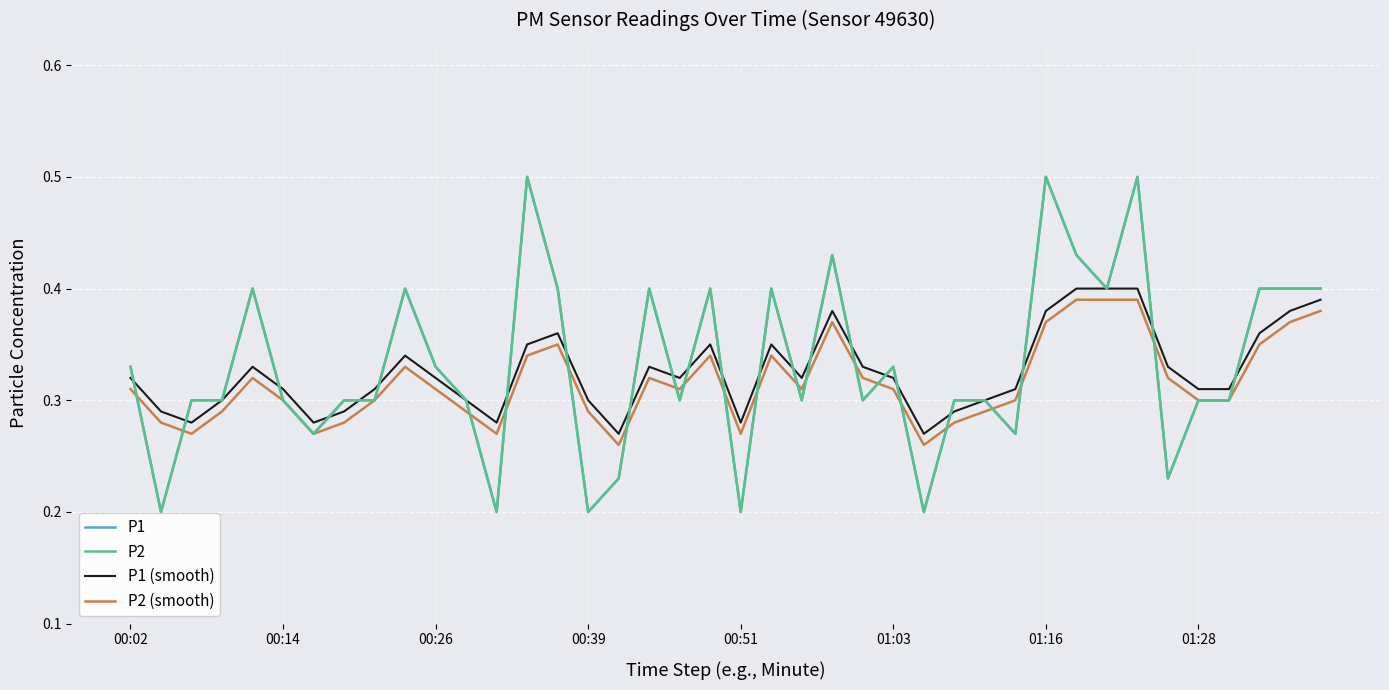

Reading left to right, extract all data points from this chart.

P1: 0.3	0.2	0.3	0.3	0.4	0.3	0.3	0.3	0.3	0.4	0.3	0.3	0.2	0.5	0.4	0.2	0.2	0.4	0.3	0.4	0.2	0.4	0.3	0.4	0.3	0.3	0.2	0.3	0.3	0.3	0.5	0.4	0.4	0.5	0.2	0.3	0.3	0.4	0.4	0.4
P2: 0.3	0.2	0.3	0.3	0.4	0.3	0.3	0.3	0.3	0.4	0.3	0.3	0.2	0.5	0.4	0.2	0.2	0.4	0.3	0.4	0.2	0.4	0.3	0.4	0.3	0.3	0.2	0.3	0.3	0.3	0.5	0.4	0.4	0.5	0.2	0.3	0.3	0.4	0.4	0.4
P1 (smooth): 0.3	0.3	0.3	0.3	0.3	0.3	0.3	0.3	0.3	0.3	0.3	0.3	0.3	0.3	0.4	0.3	0.3	0.3	0.3	0.3	0.3	0.3	0.3	0.4	0.3	0.3	0.3	0.3	0.3	0.3	0.4	0.4	0.4	0.4	0.3	0.3	0.3	0.4	0.4	0.4
P2 (smooth): 0.3	0.3	0.3	0.3	0.3	0.3	0.3	0.3	0.3	0.3	0.3	0.3	0.3	0.3	0.3	0.3	0.3	0.3	0.3	0.3	0.3	0.3	0.3	0.4	0.3	0.3	0.3	0.3	0.3	0.3	0.4	0.4	0.4	0.4	0.3	0.3	0.3	0.3	0.4	0.4